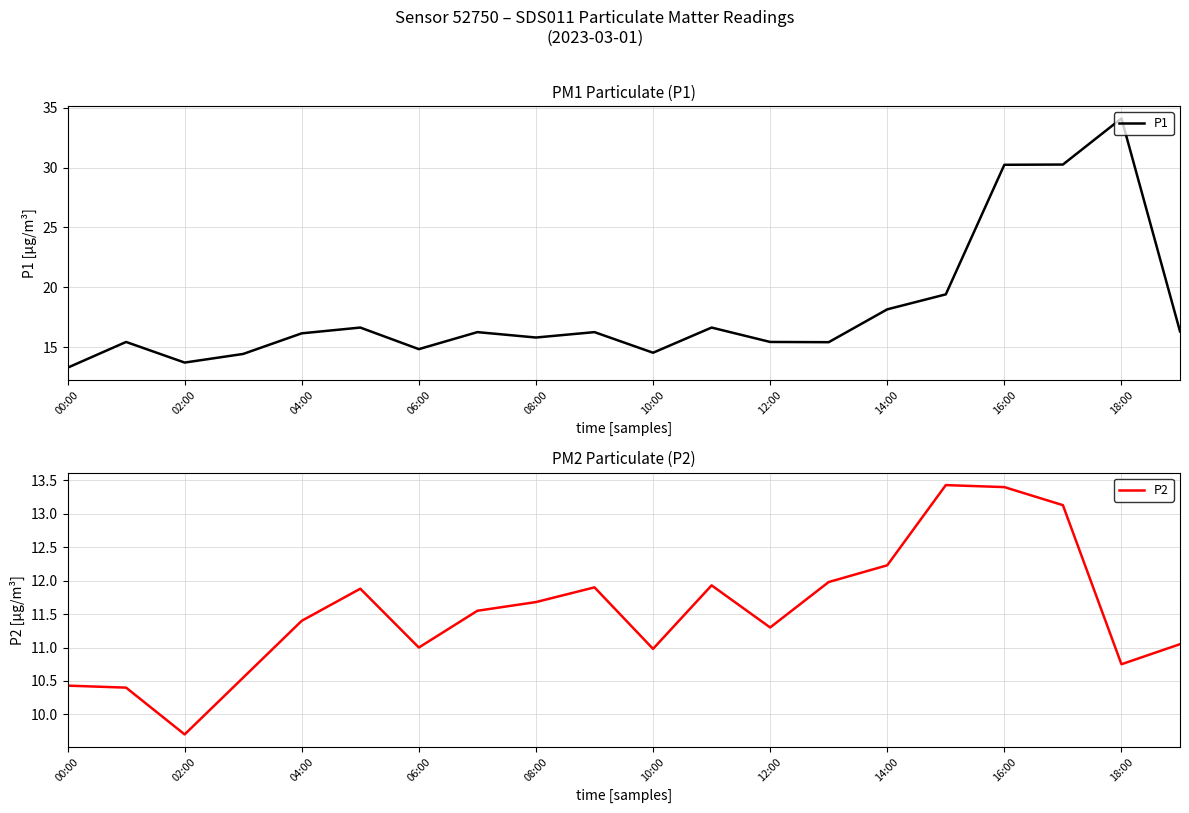

True or false: P2 and P1 cross at least once.

False